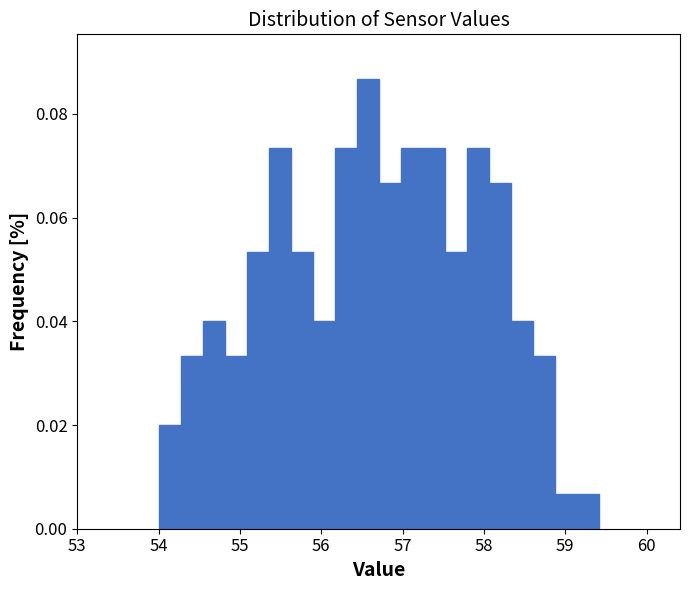

Around what value on the x-axis is the tallest bar? Give the approximate position of its centre, as read against the axis.

56.6